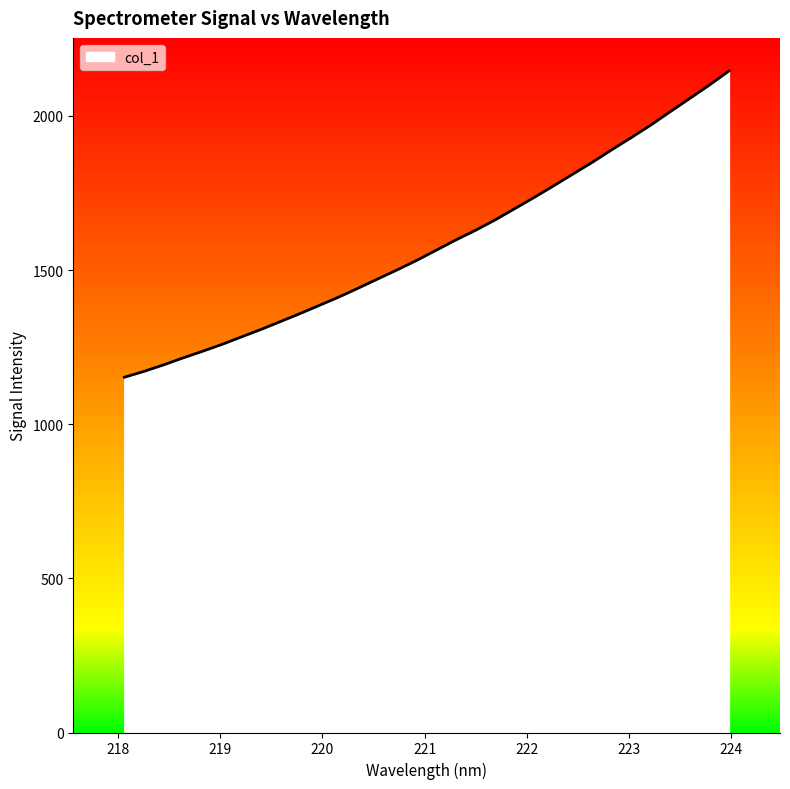

What is the greatest value displayed?

2145.7